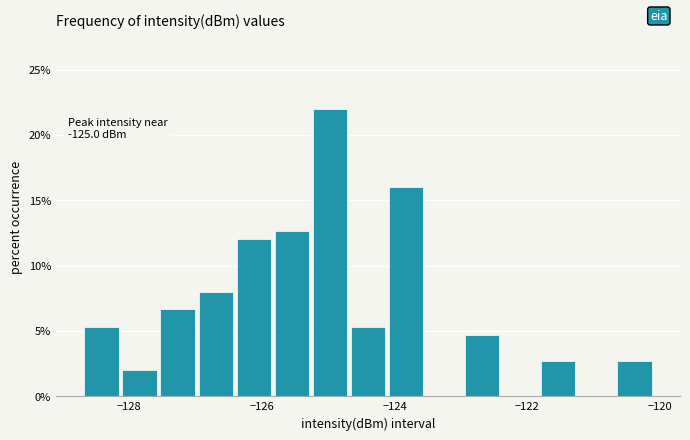

Read against the x-axis, roughly where is the centre of the tallest bar?

-125.0